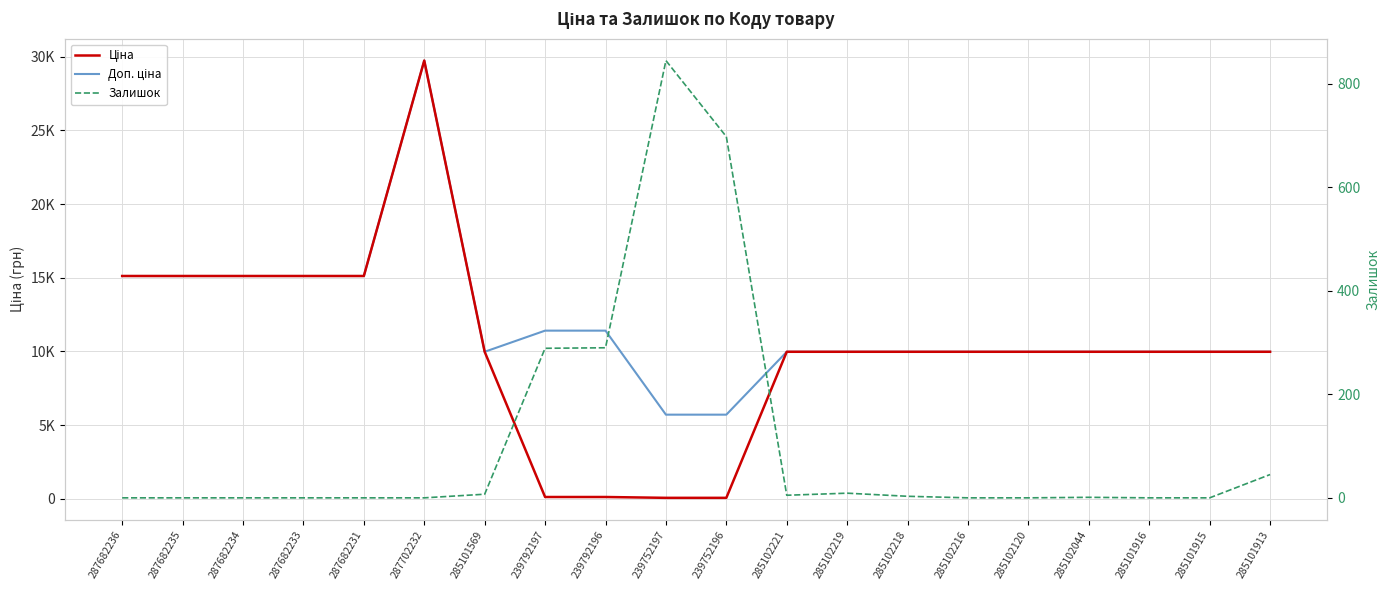

Between 287682231 and 239752196, which series saw the biggest shift?

Ціна